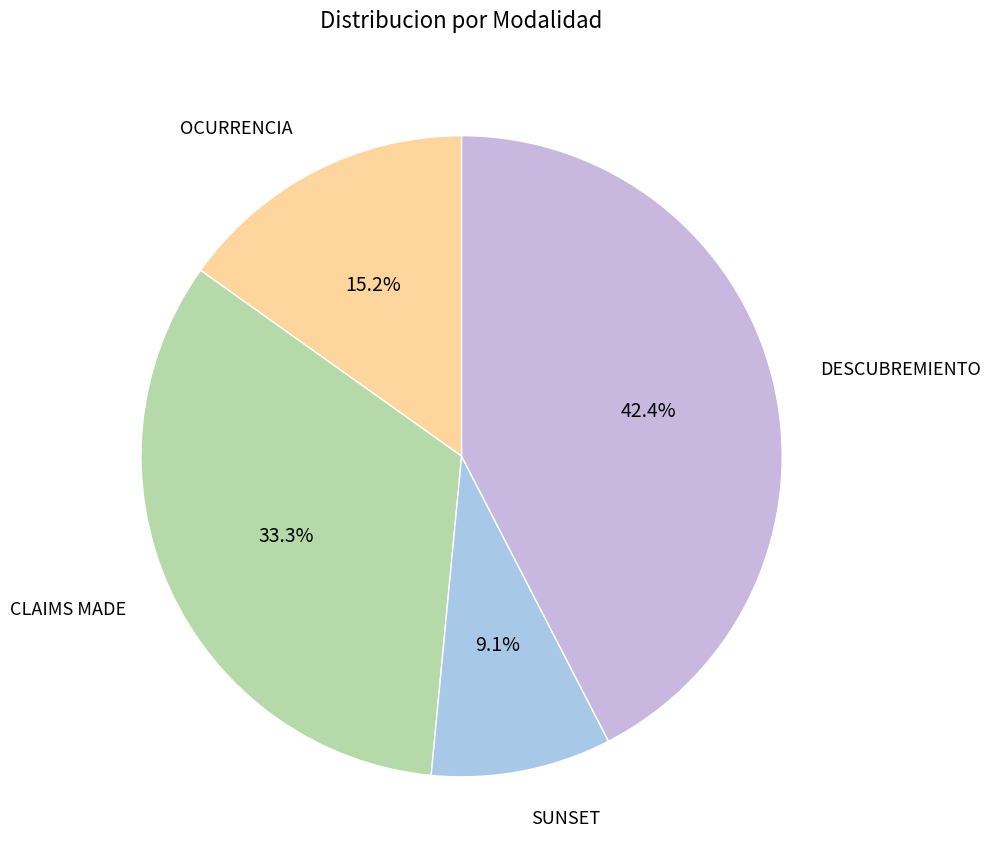

How many segments does this pie chart have?

4